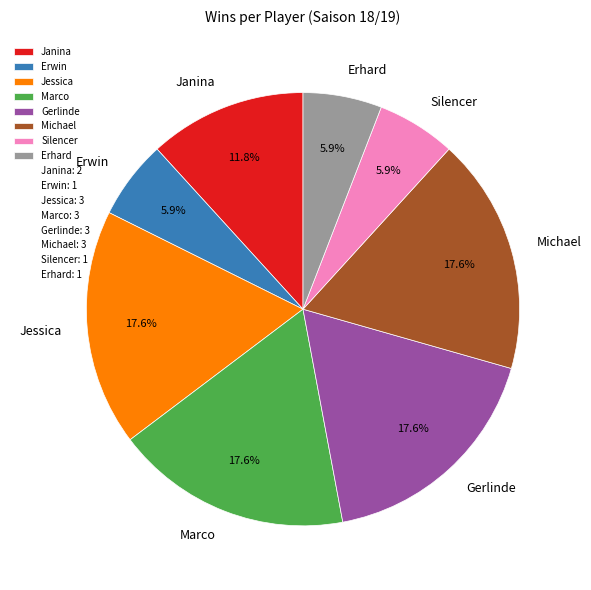

Is the sum of Michael and Erwin greater than half?

No